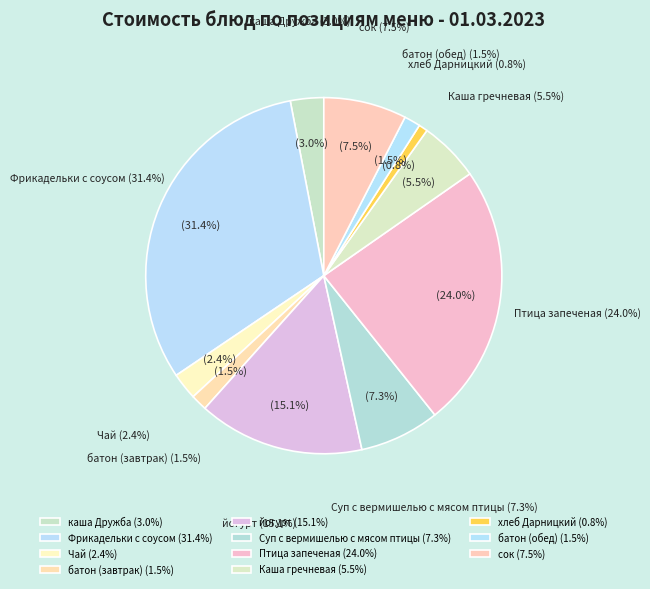

Does any single category account for the majority?

No